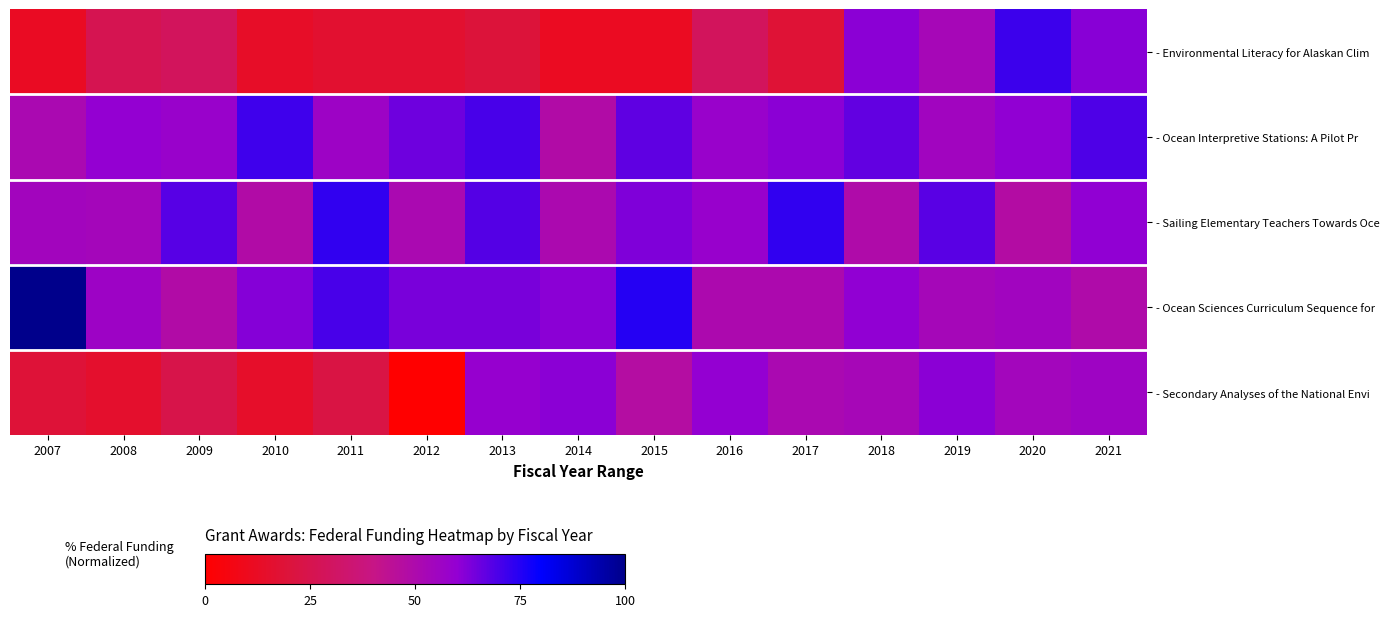

Between 2015 and 2007, which is larger?

2007